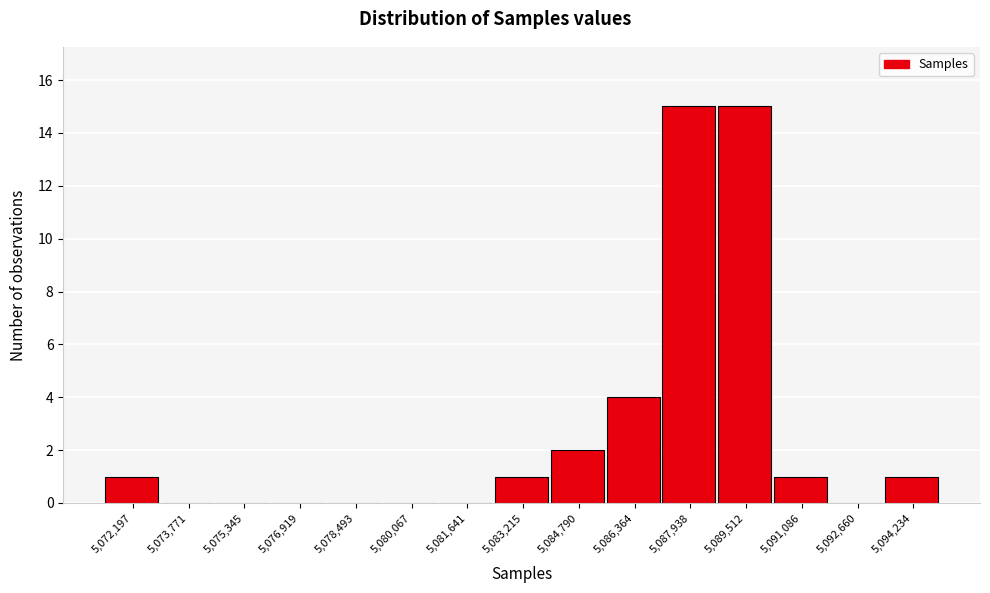

Reading left to right, list all the values displayed in this chart.

5,072,197=1	5,073,771=0	5,075,345=0	5,076,919=0	5,078,493=0	5,080,067=0	5,081,641=0	5,083,215=1	5,084,790=2	5,086,364=4	5,087,938=15	5,089,512=15	5,091,086=1	5,092,660=0	5,094,234=1